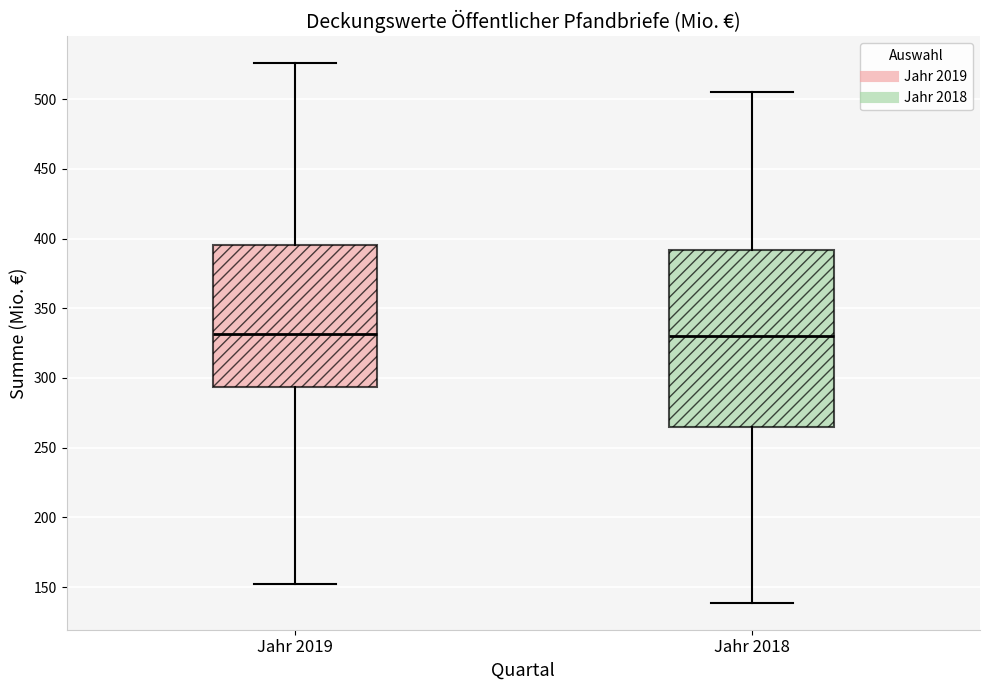

Reading left to right, transcribe this box plot: for each box, give where its median line is, the range the box spans, and where its two whiskers end, as read against the y-axis. The values are not printed on the chart, so give them approximately, as read against the axis.

Jahr 2019: median 330, box 295 to 395, whiskers 150 to 525
Jahr 2018: median 330, box 265 to 390, whiskers 140 to 505